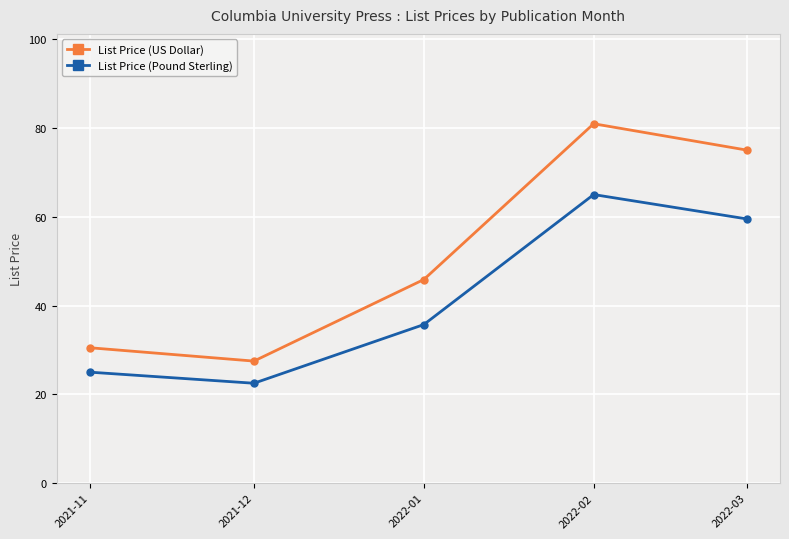

How many values in the List Price (US Dollar) series are below 45?

2